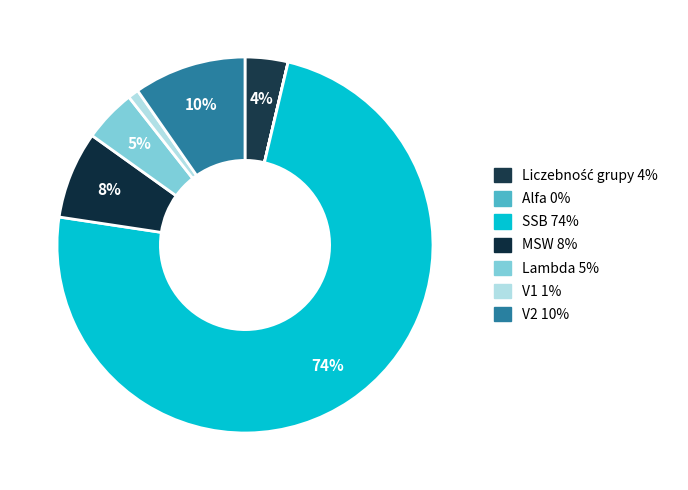

How many slices are in this pie chart?

7